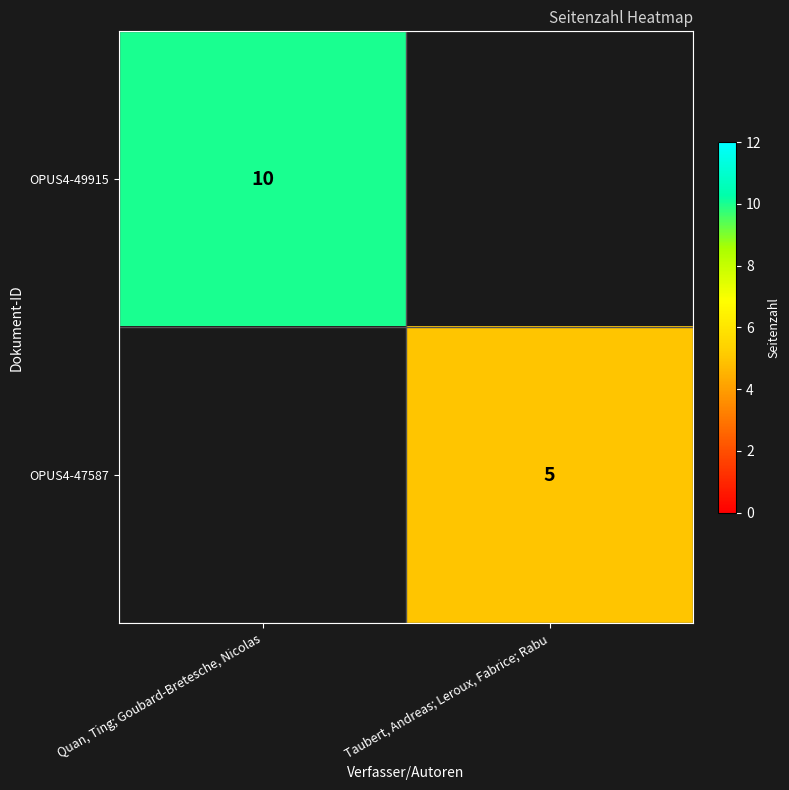

Is it true that OPUS4-49915 equals 10 at Quan, Ting; Goubard-Bretesche, Nicolas?

True